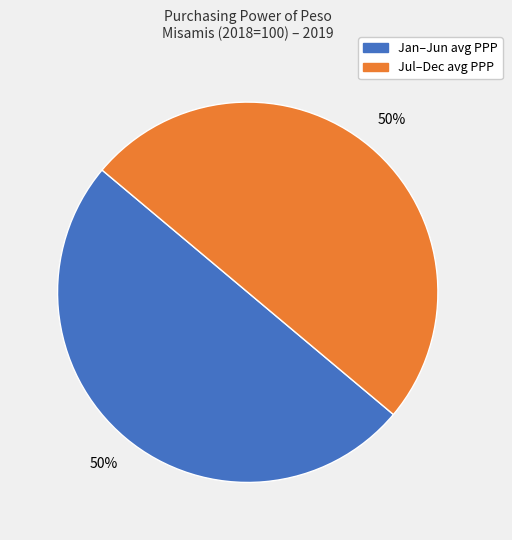

To the nearest percent, what is the average slice percentage?

50%